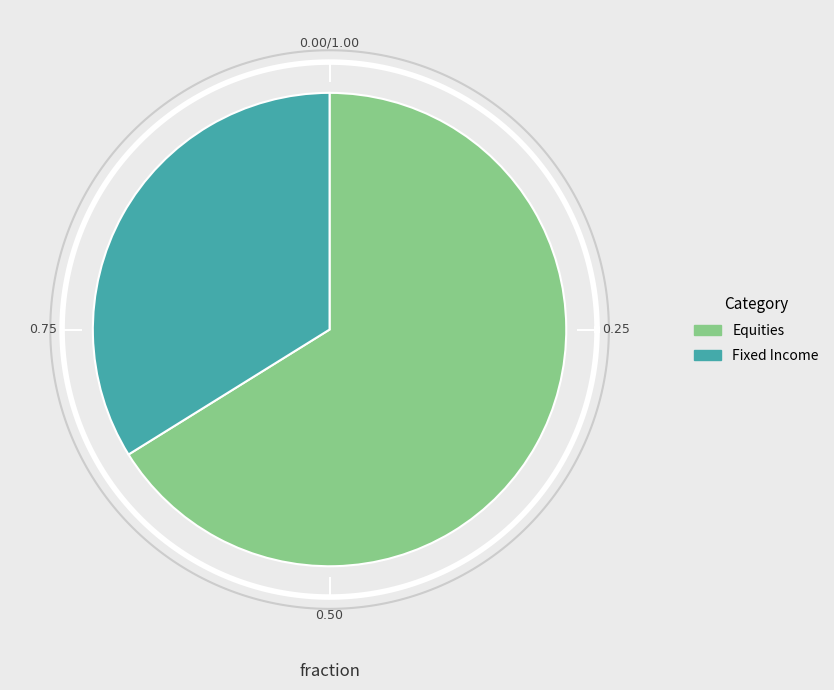

To the nearest percent, what portion does Equities represent?

66%